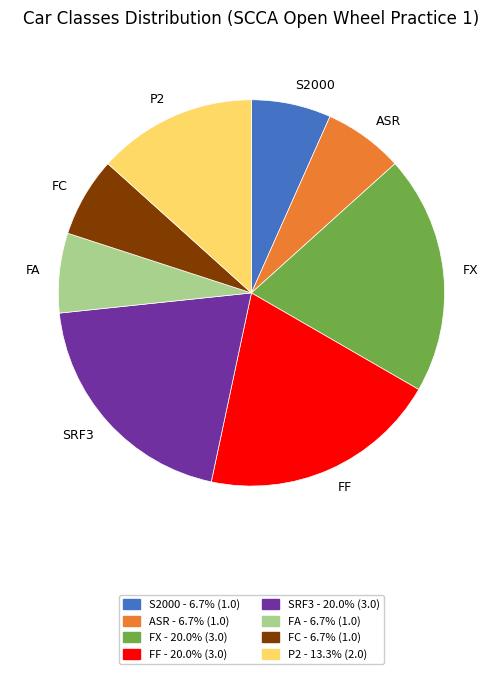

Do ASR and FA together represent more than half of the pie?

No